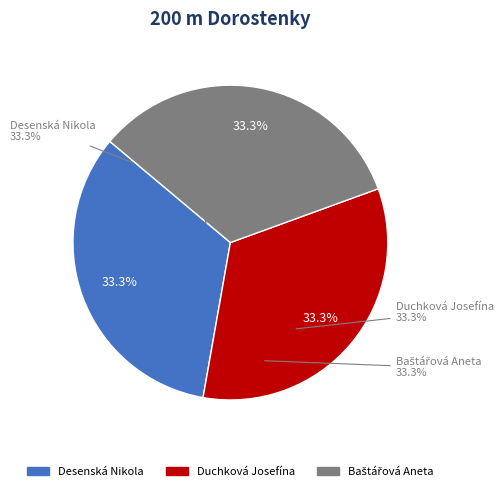

How many segments does this pie chart have?

3